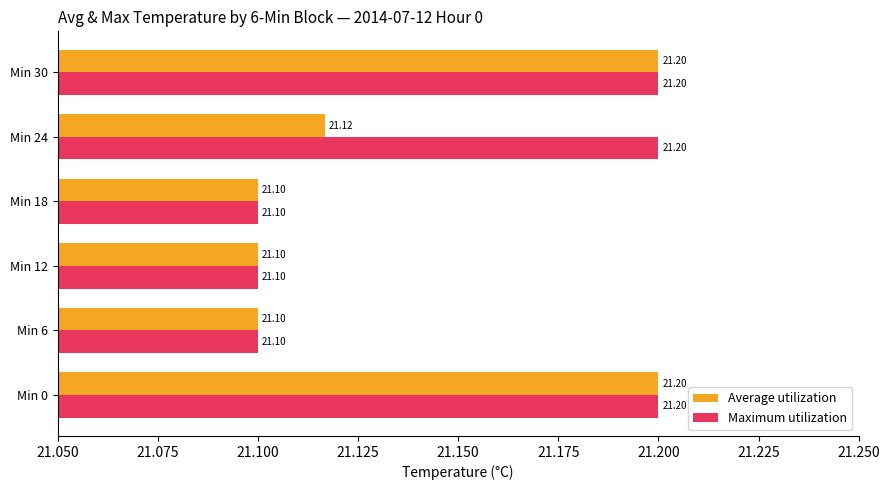

At how many categories does at least one series exceed 21?

6